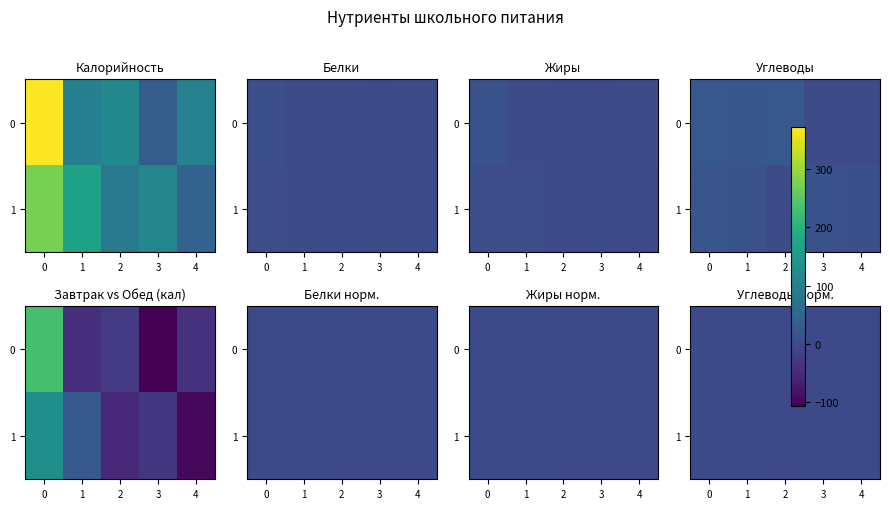

List the series in order of their peak value, lowest first.

1, 0